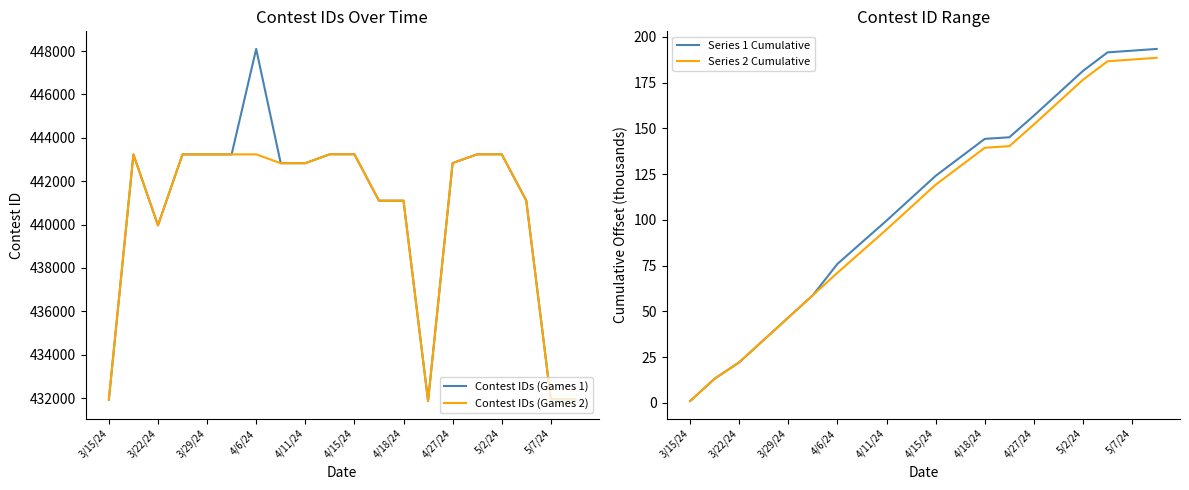

How many distinct data groups are displayed?

4